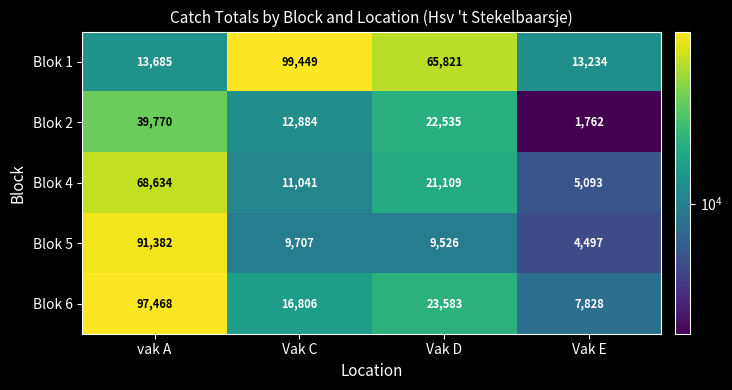

Where does the Blok 5 series first go above 9707?

vak A